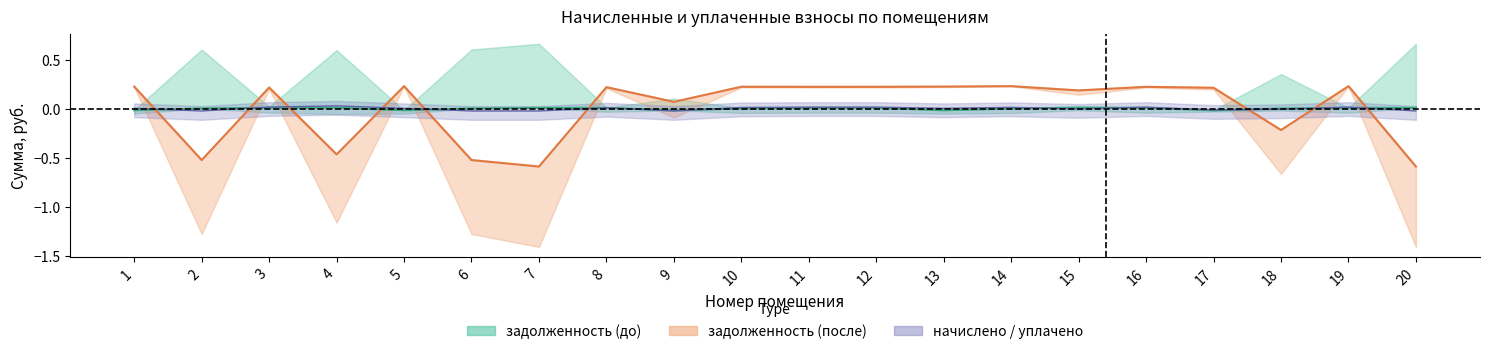

How many values in начислено are above zero?

15